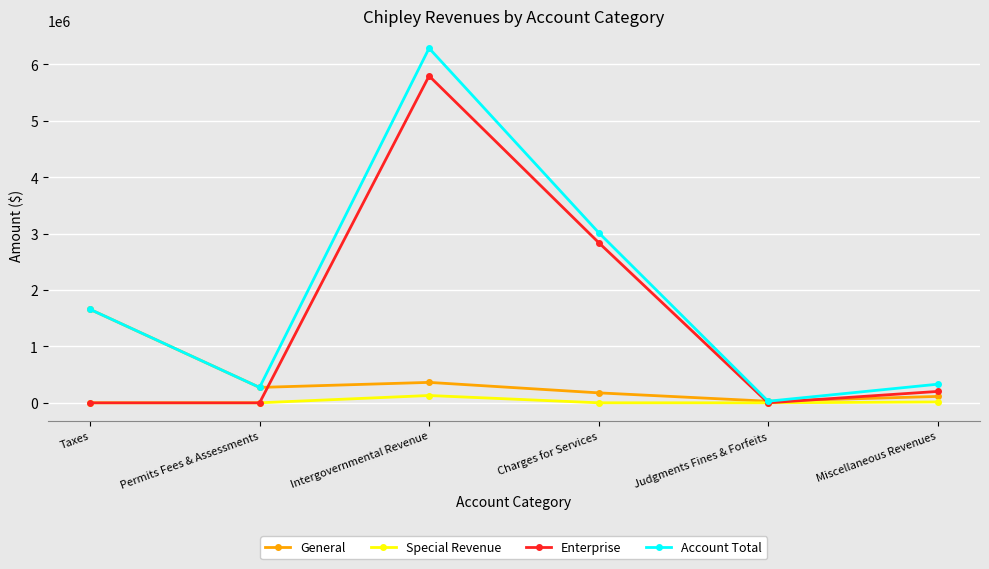

At which category does Special Revenue reach its first local peak?

Intergovernmental Revenue